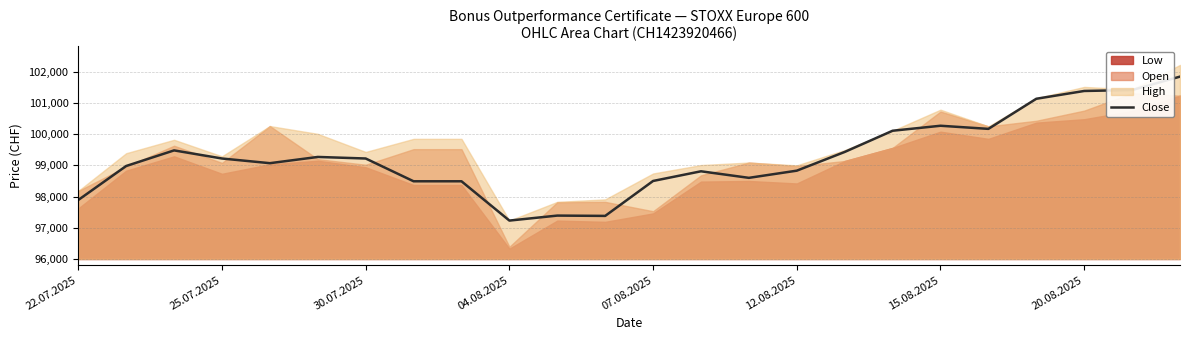

Is it true that Close equals 99220 at 25.07.2025?

True